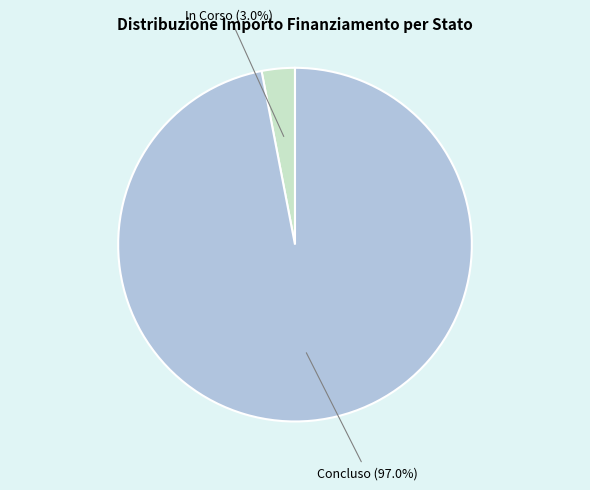

Is there a majority slice in this chart?

Yes